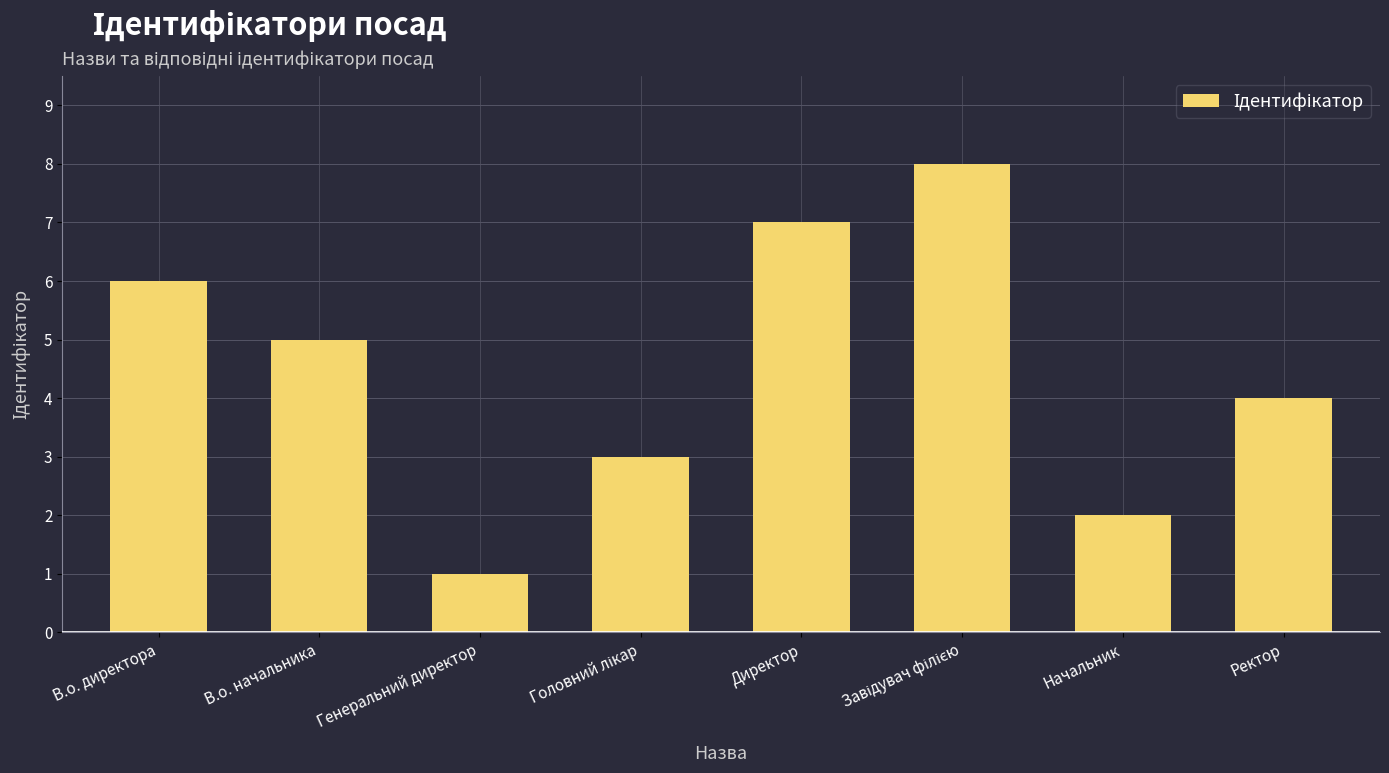

What is the value of the 1st bar from the left?

6